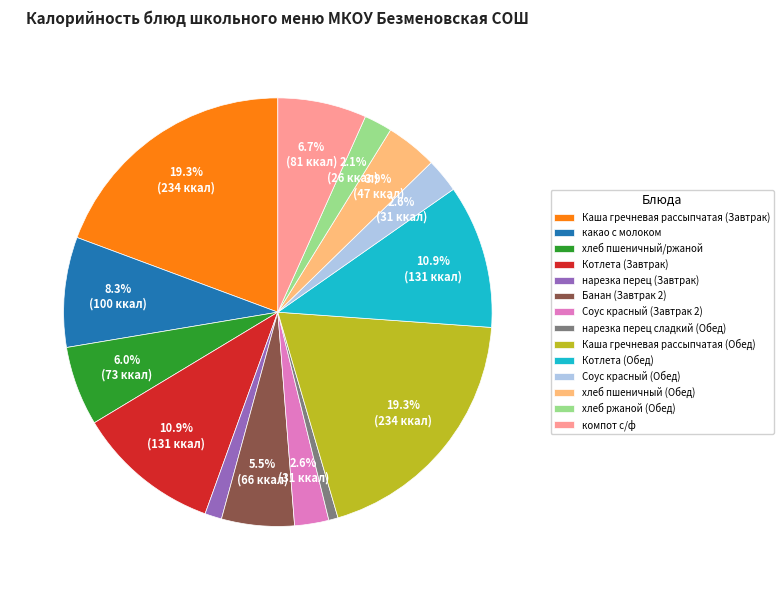

Count the number of slices in the pie.

14